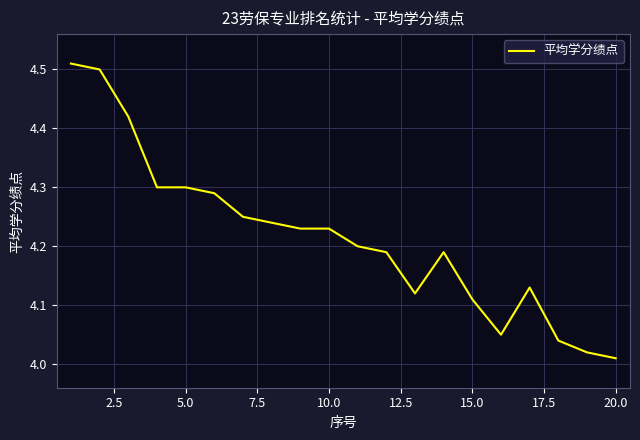

What is the sum of all values?

84.3